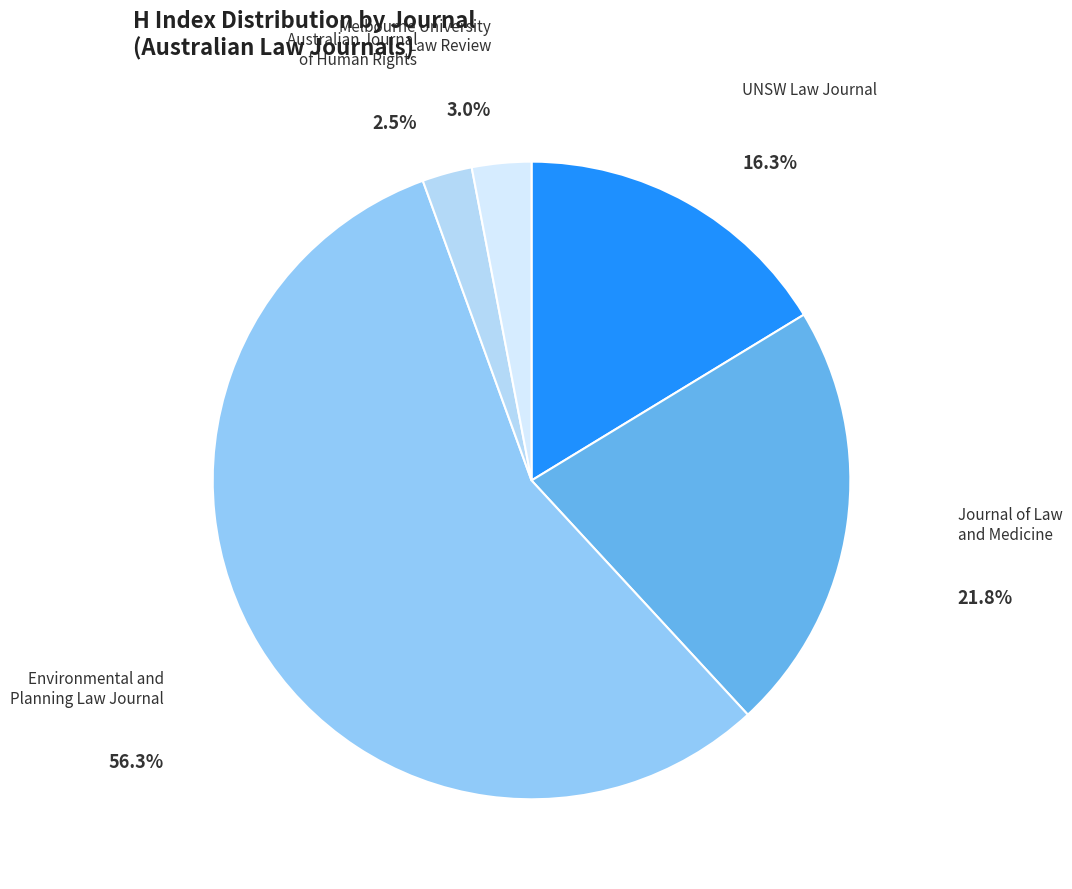

Which category has the biggest portion of the pie?

Environmental and Planning Law Journal